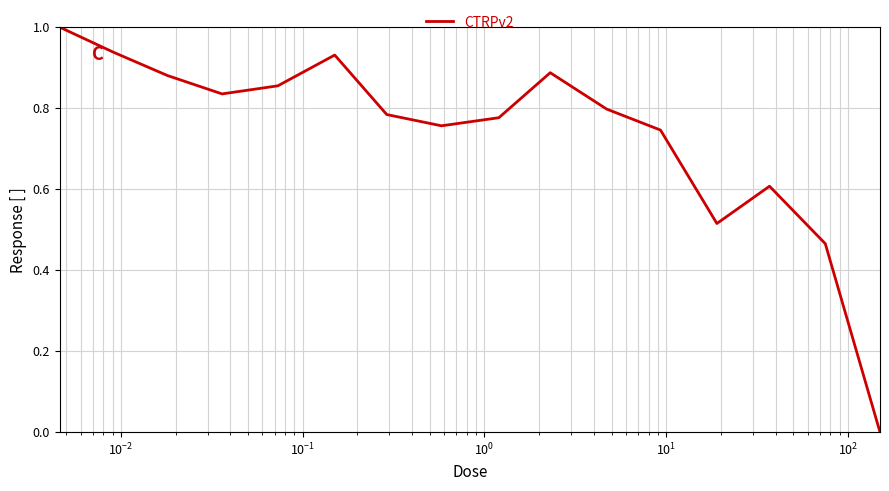

What is the greatest value displayed?

1.0